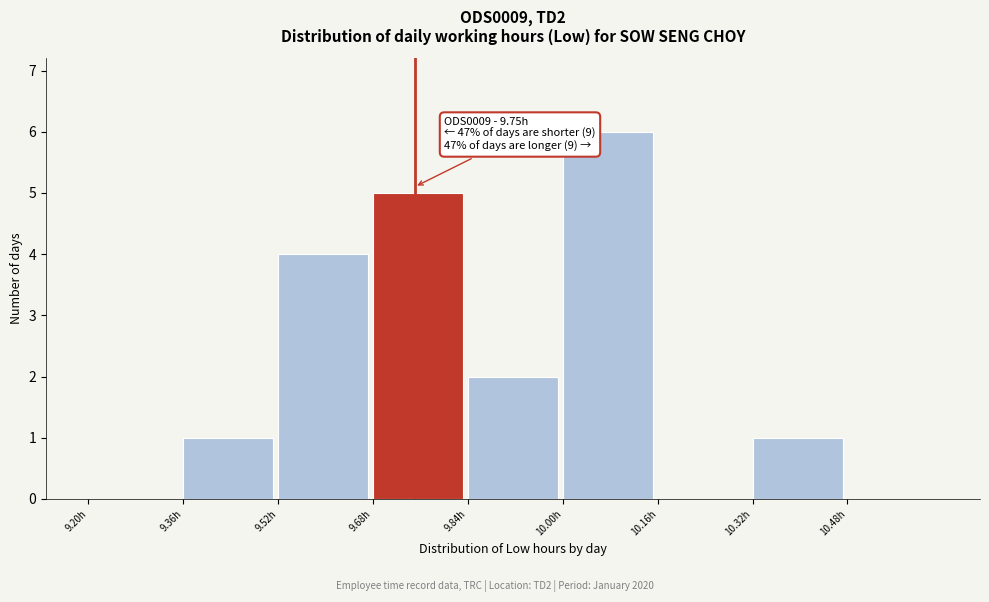

Over which range of the x-axis is the bar tallest?

10.00 to 10.16